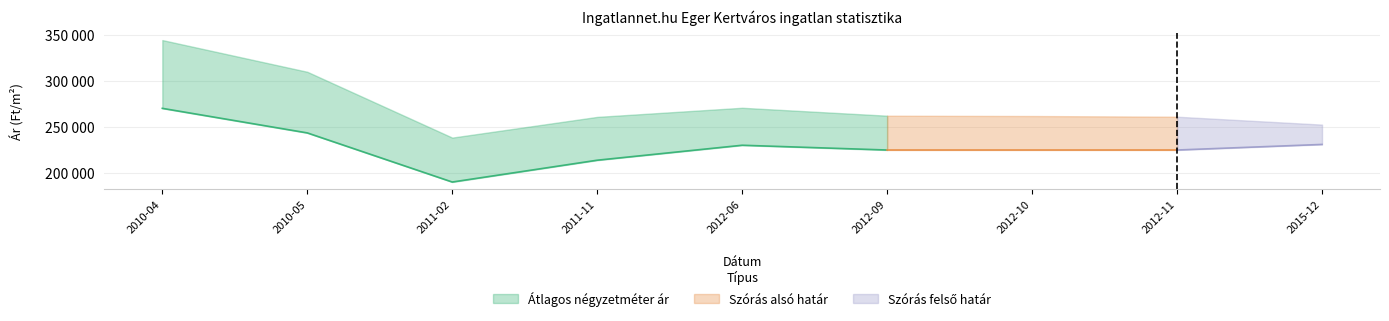

Reading left to right, what are all the values shown in this chart?

Átlagos négyzetméter ár: 270135	243423	190000	213725	230000	224810	224810	224810	230882
Szórás alsó határ: 344381	309881	238308	260820	270750	262130	261785	261030	252447
Szórás felső határ: 344381	309881	238308	260820	270750	262130	261785	261030	252447